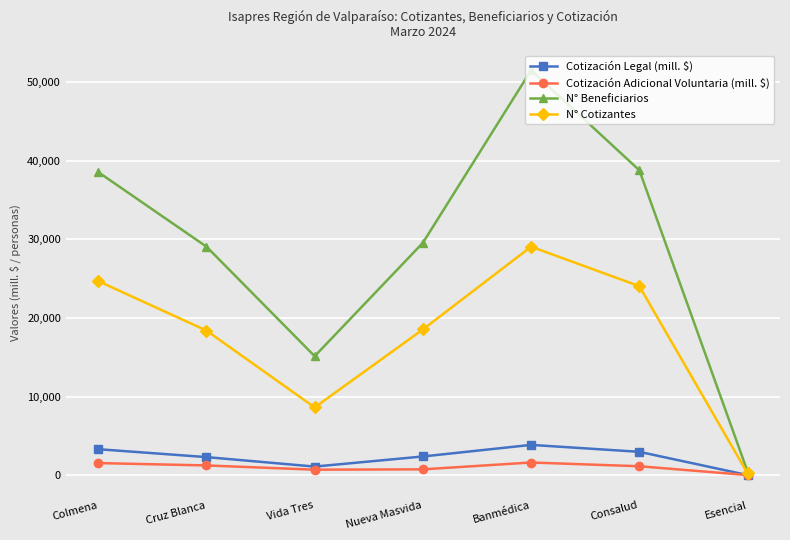

The value of N° Beneficiarios at Cruz Blanca is 13705.1. True or false?

False